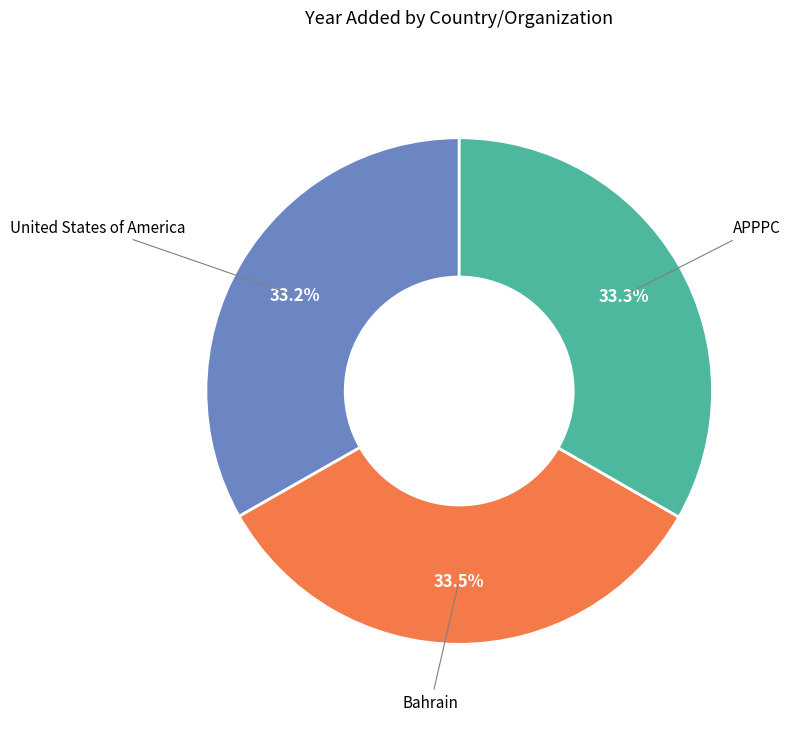

Is there a majority slice in this chart?

No